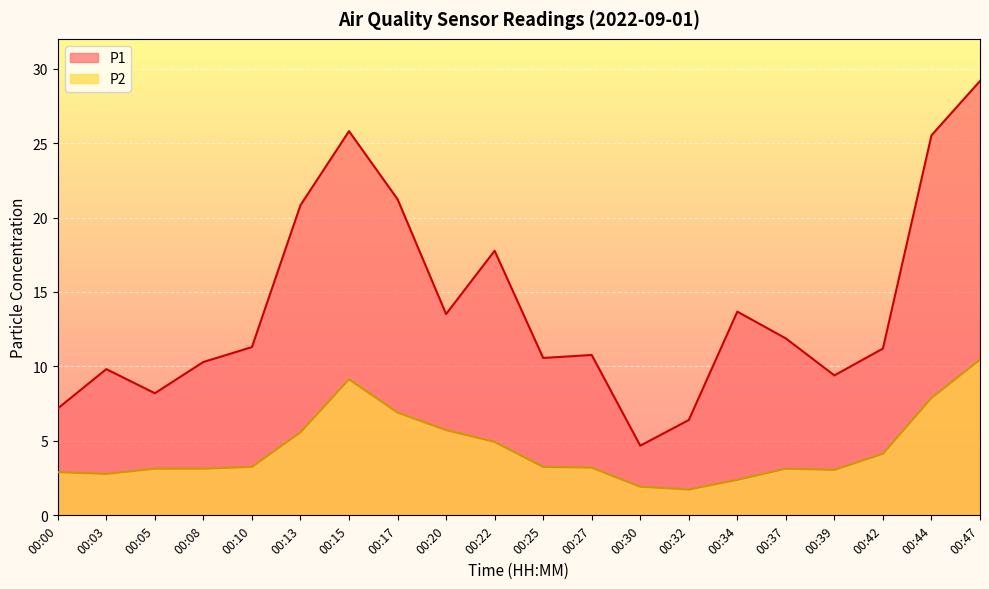

How many data points in P2 are above 3?

15